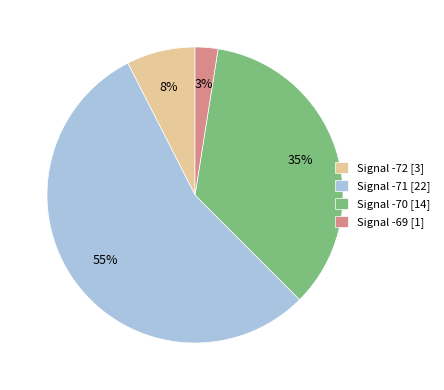

How many slices are in this pie chart?

4